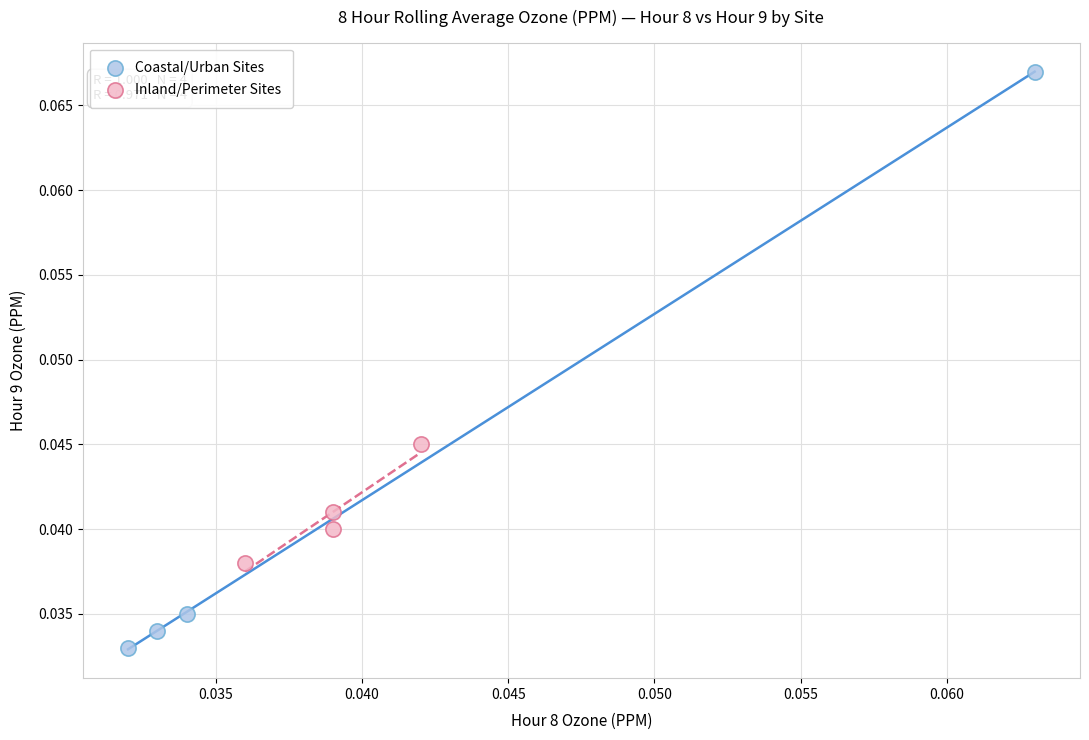

Which series has the largest Y range (max minus min)?

Coastal/Urban Sites